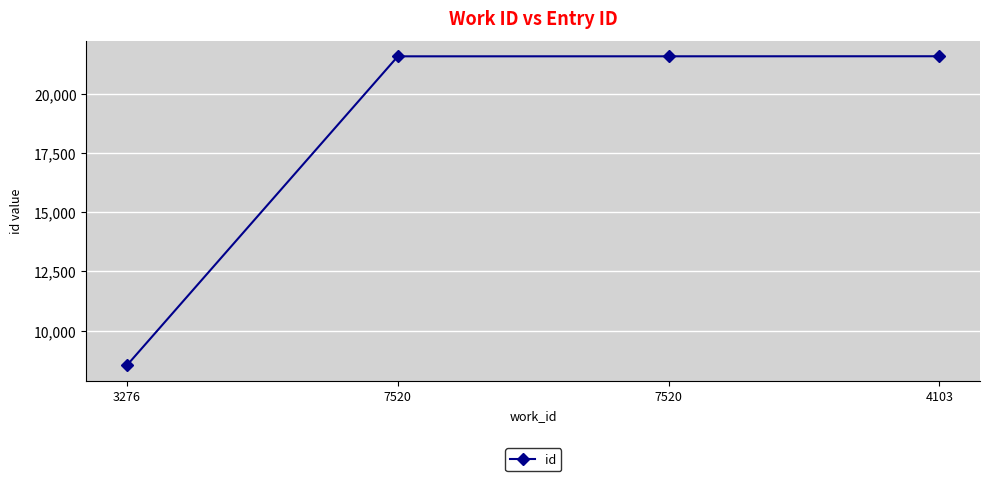

How many series are shown in this chart?

1